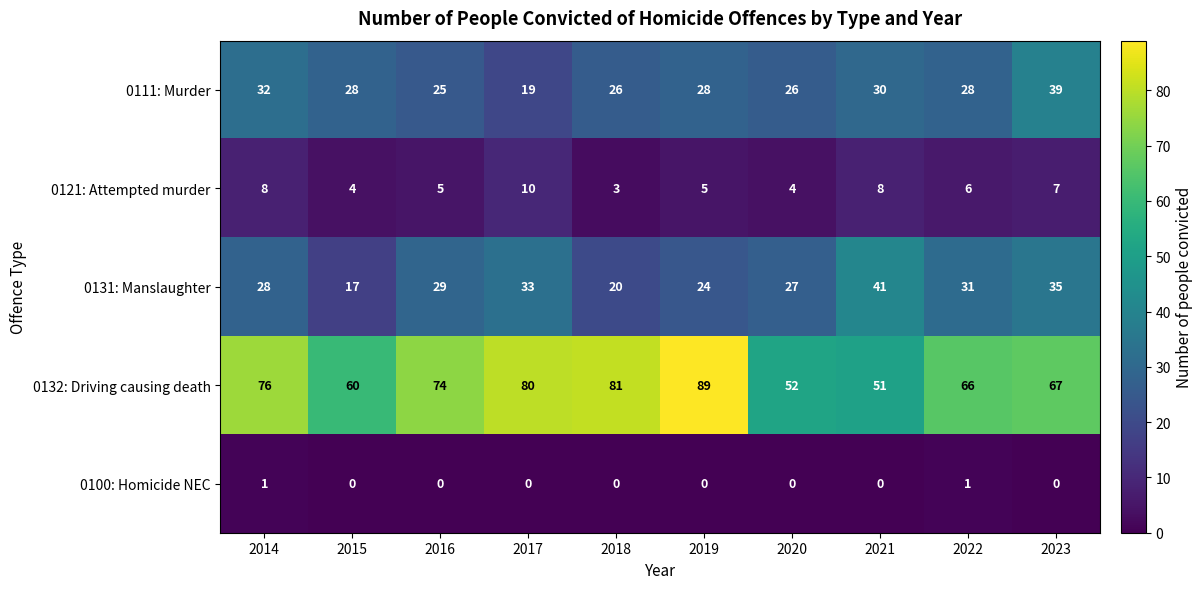

At which label is 0132: Driving causing death closest to 70?

2023